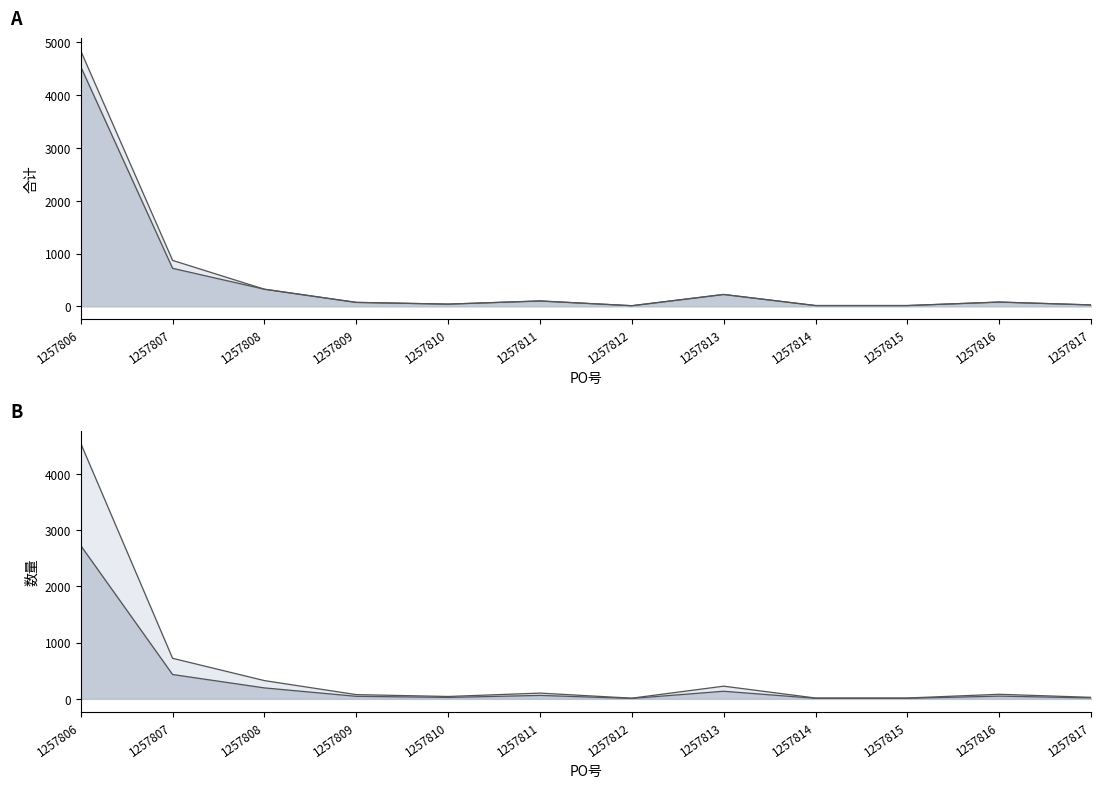

What is the difference between the second highest and minimum values in the 数量 series?

708